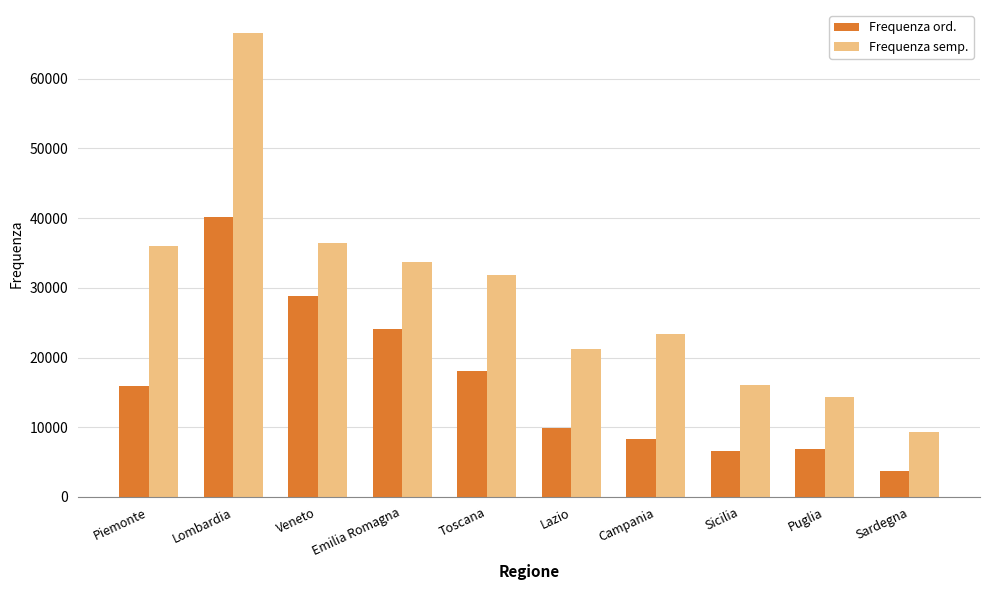

Which label corresponds to the largest value in the chart?

Lombardia